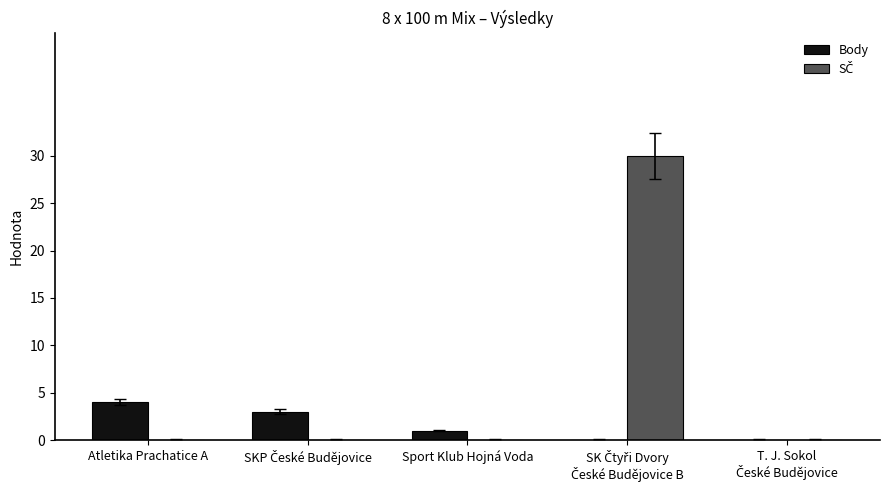

Are the bars grouped side by side (vs. stacked)?

Yes